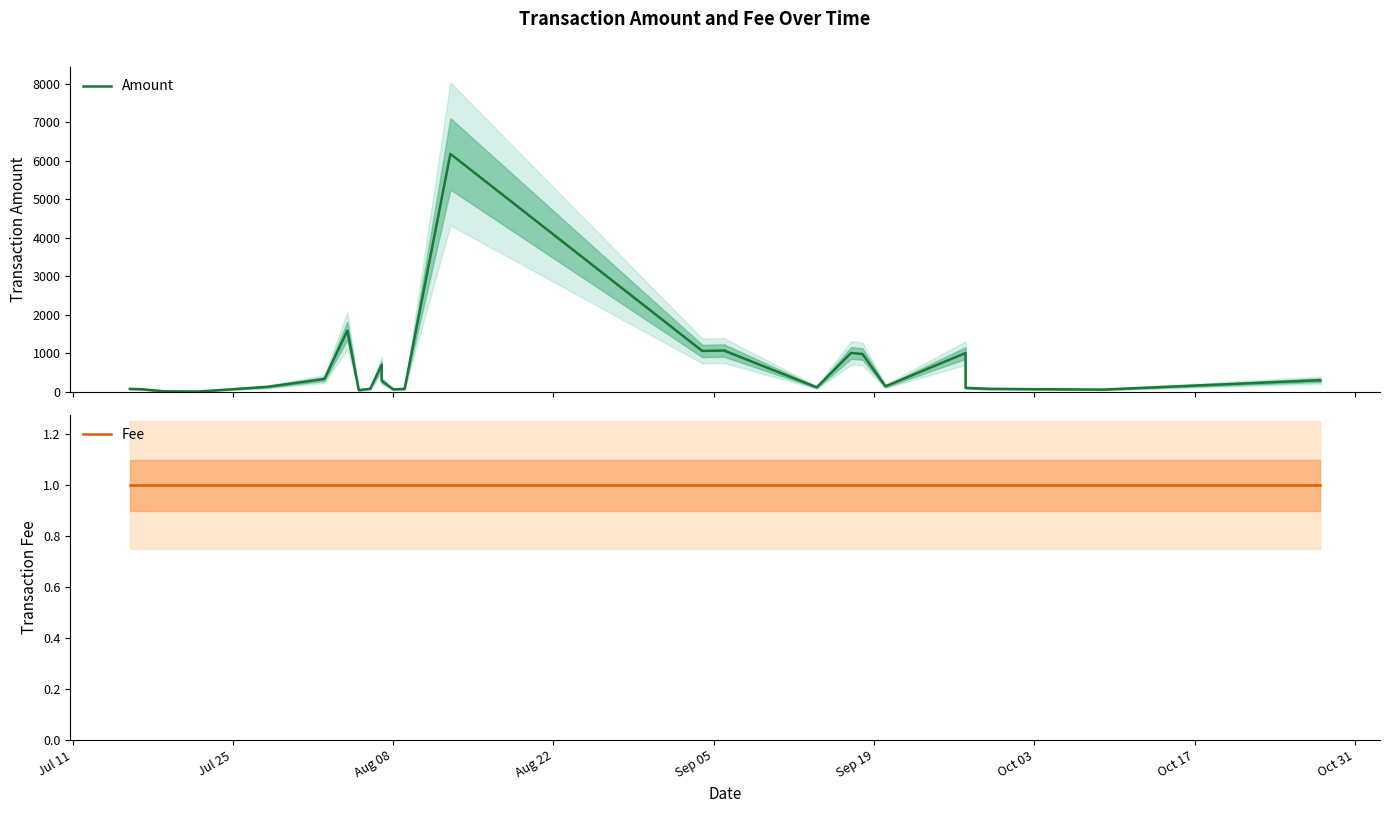

What is the average value of the Amount series?

607.1